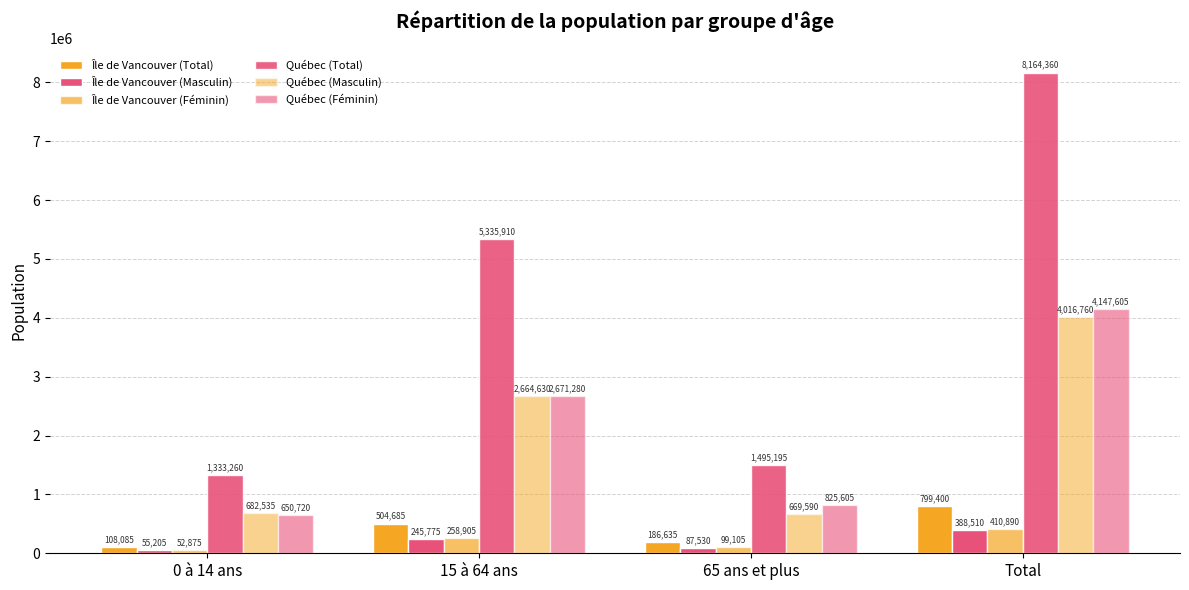

True or false: Île de Vancouver (Féminin) has a value of 258905 at 15 à 64 ans.

True